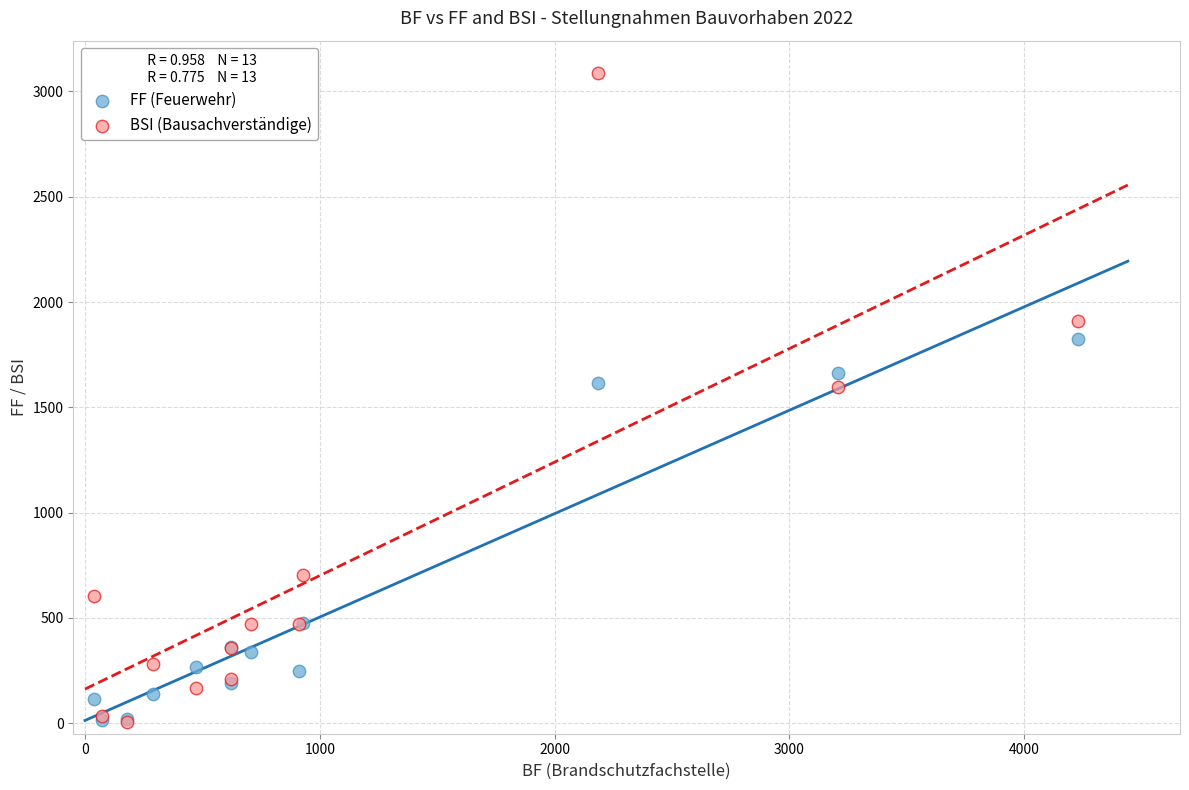

In the FF (Feuerwehr) series, what Y value is closest to 918?

476